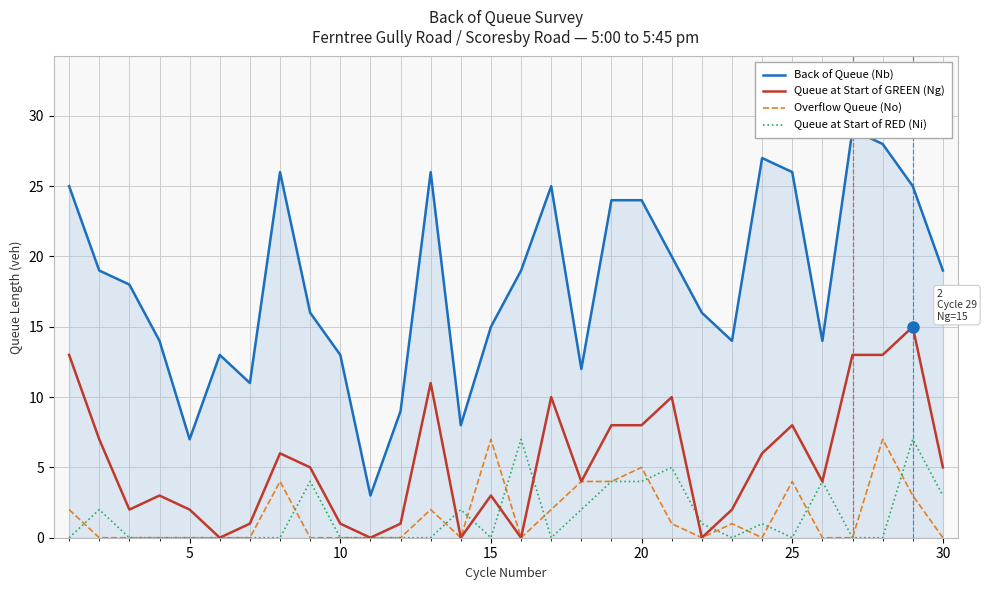

What is the maximum value for Queue at Start of GREEN (Ng)?

15